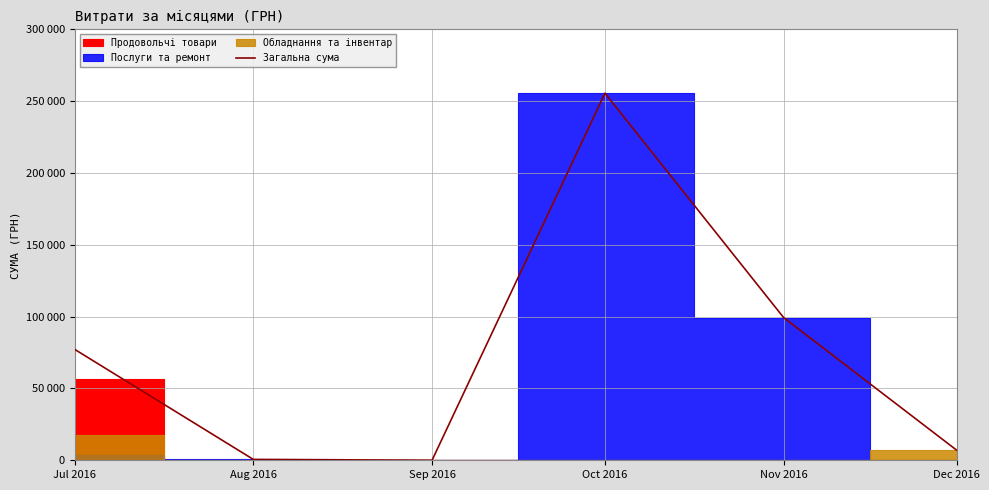

How many interior local valleys (lower than both neighbors) does the data have?

1